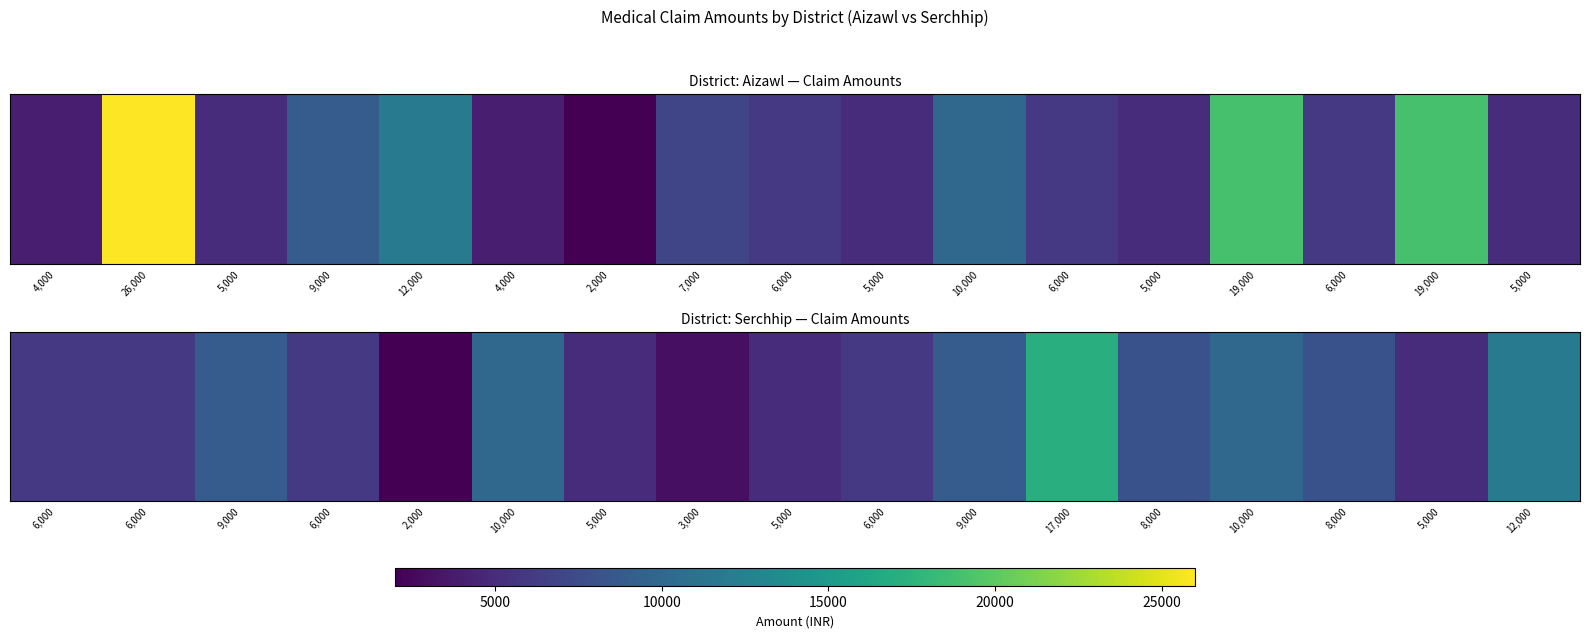

Count the number of categories in the chart.

17